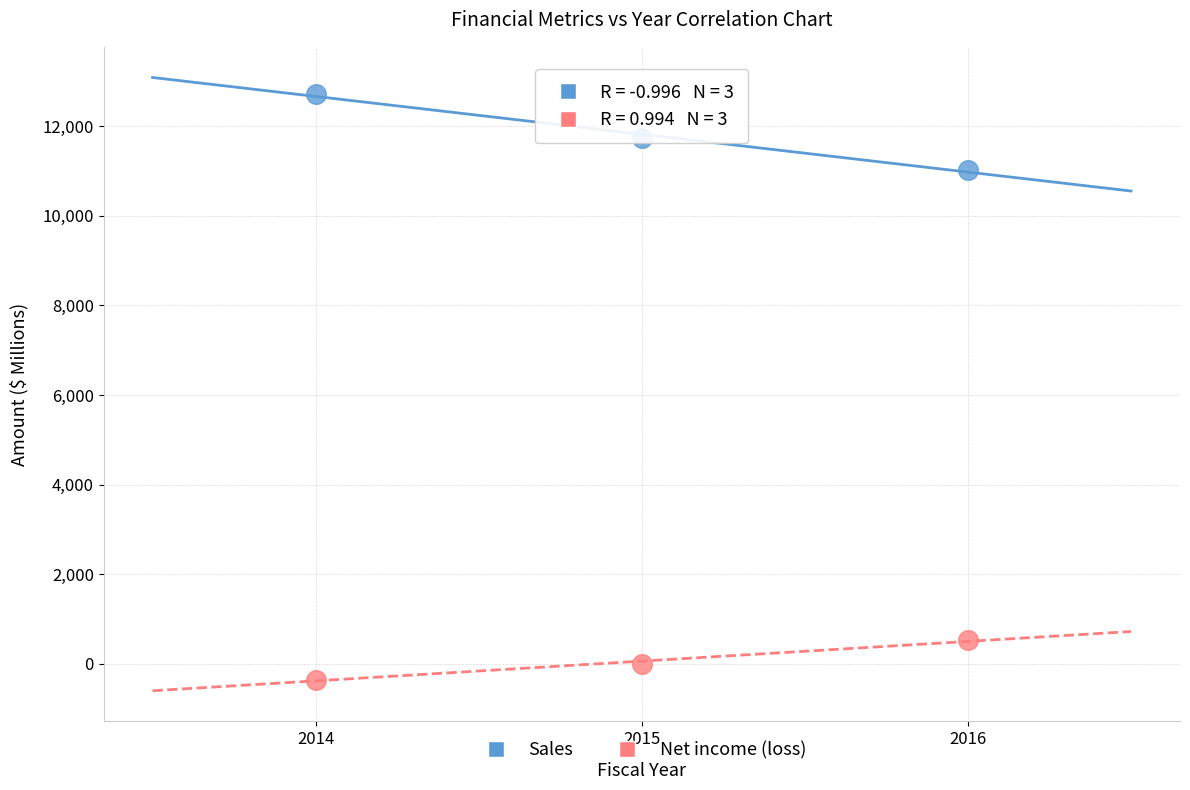

Which series reaches the minimum Y coordinate?

Net income (loss)